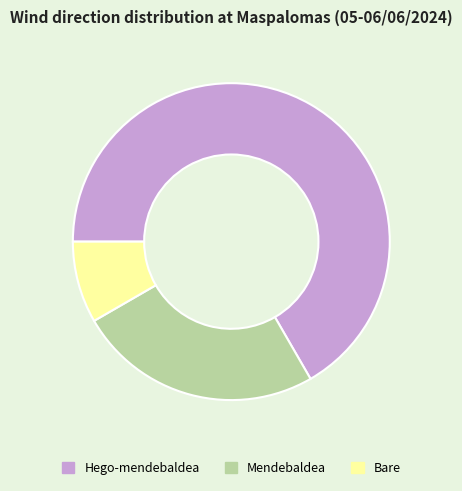

How many segments does this pie chart have?

3